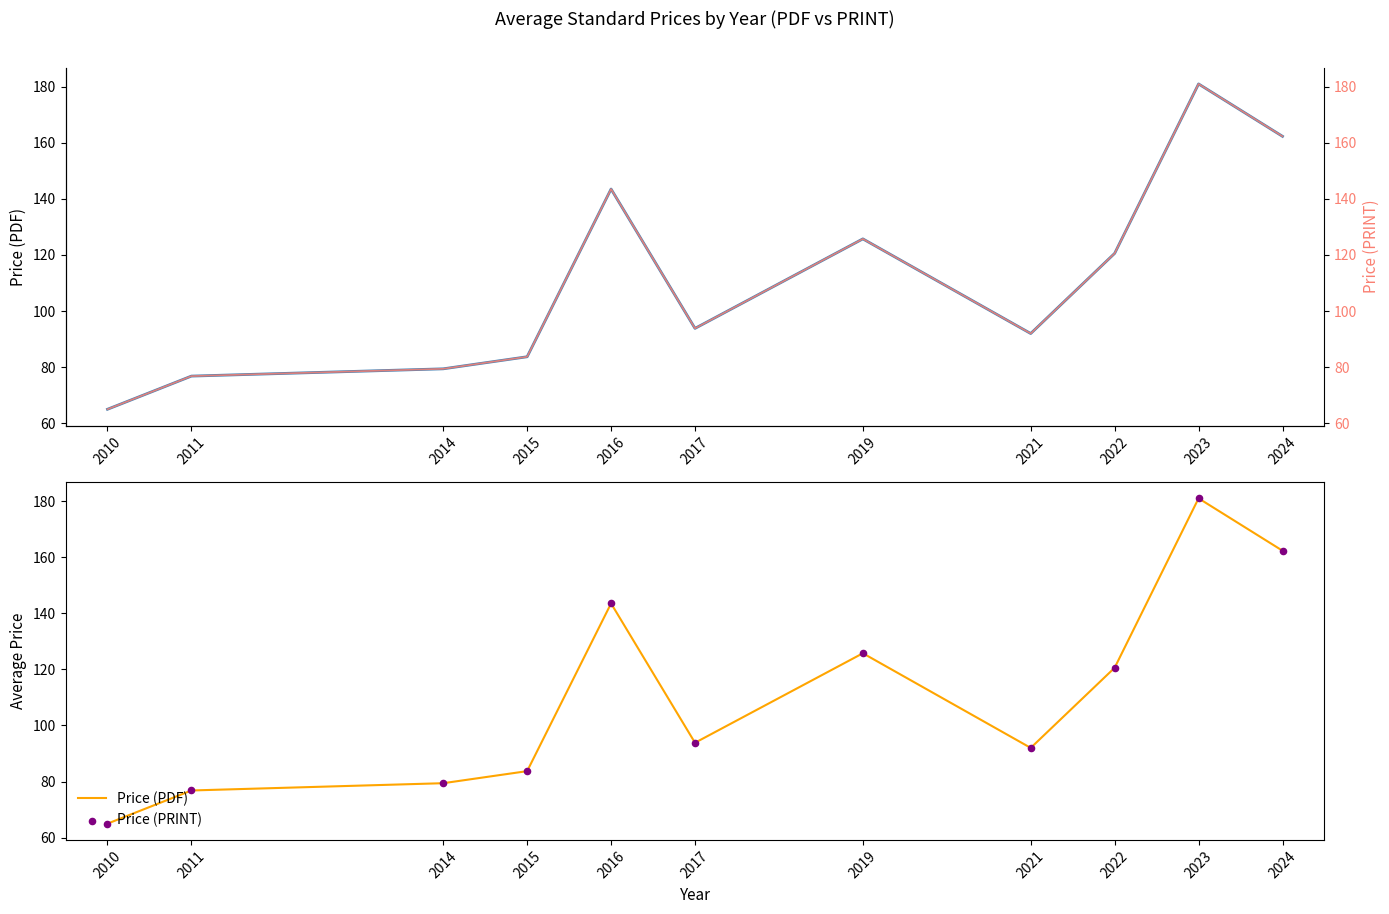

At how many categories does at least one series exceed 139?

3